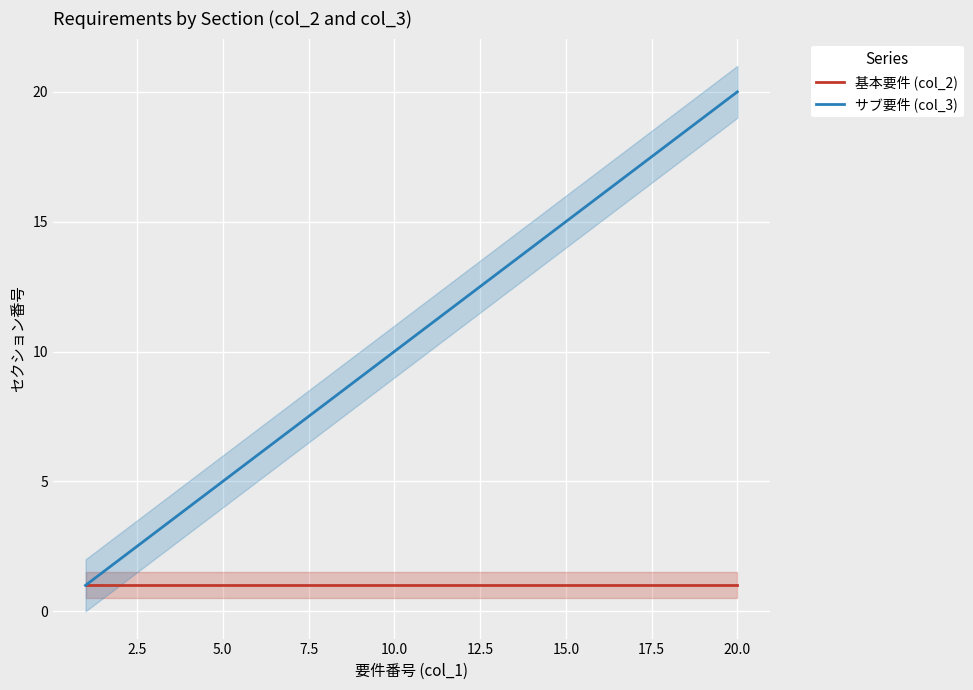

True or false: 基本要件 (col_2) and サブ要件 (col_3) cross at least once.

False